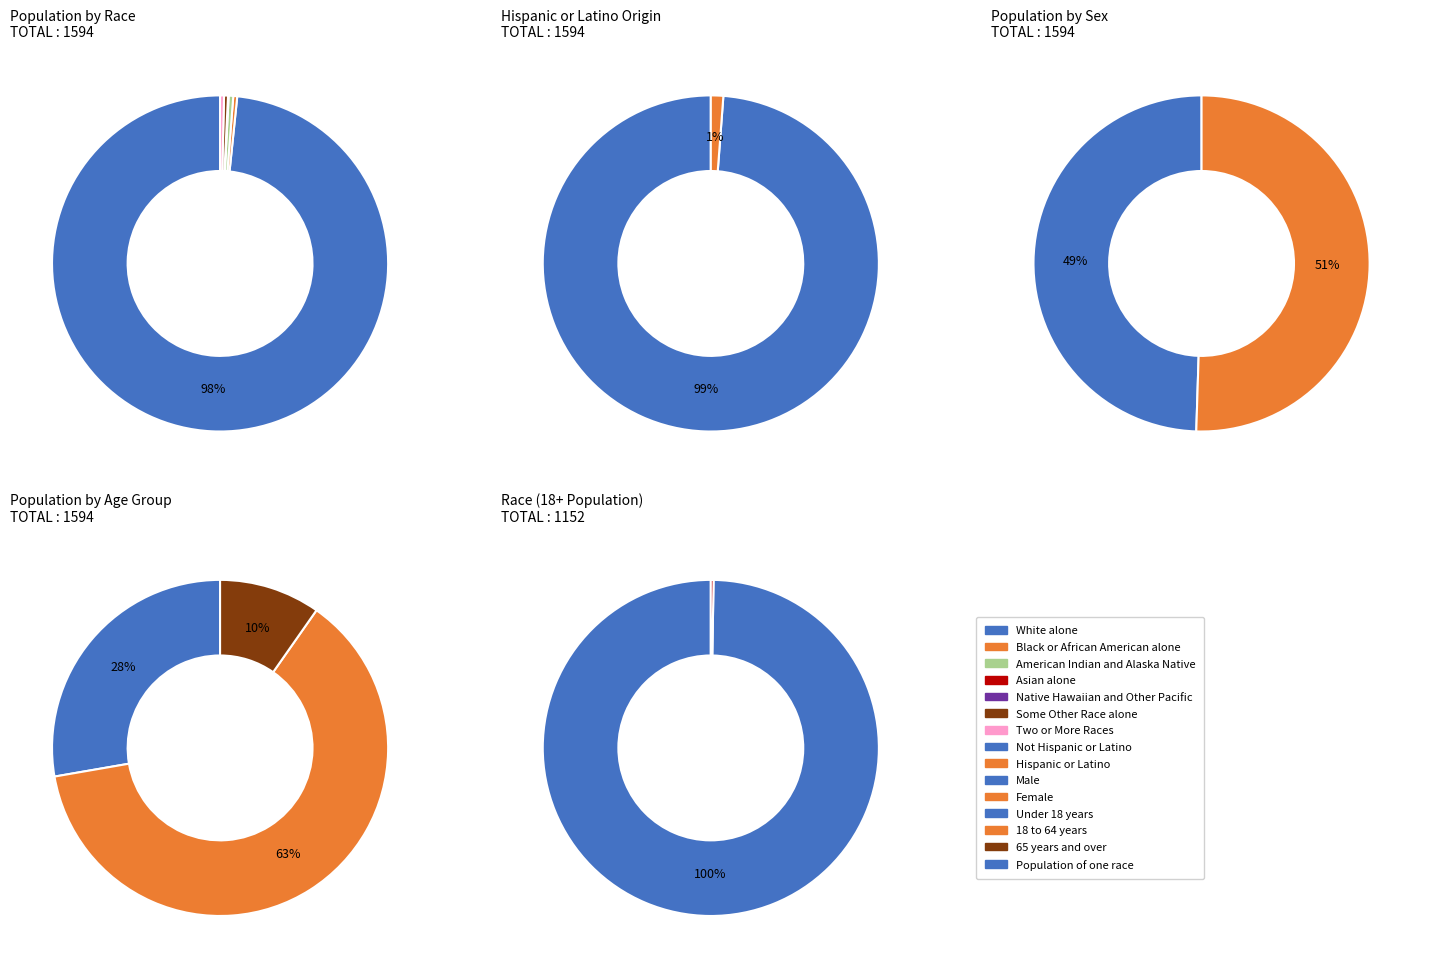

Count the number of slices in the pie.

7